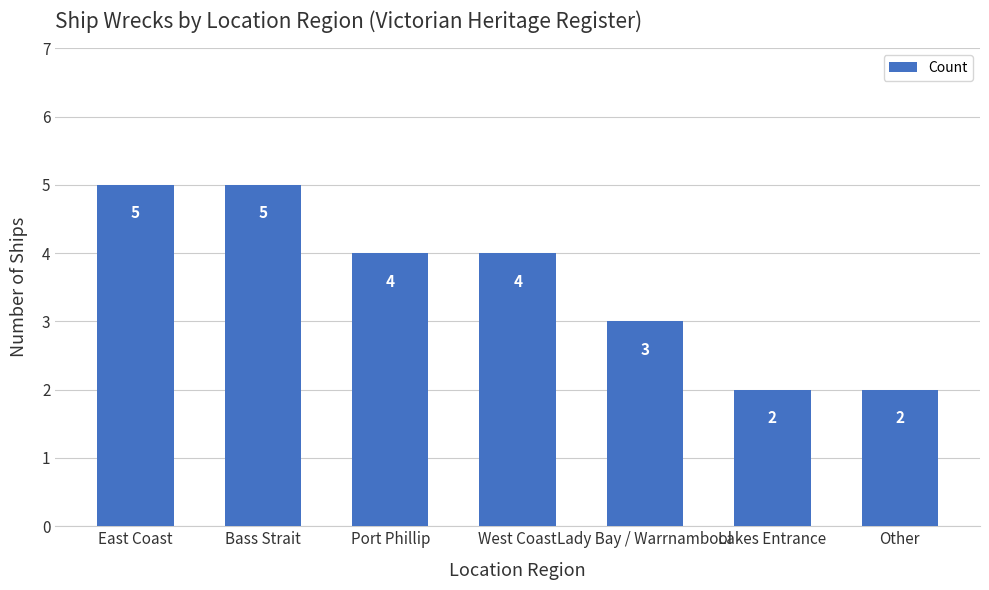

Which has a higher value, Lady Bay / Warrnambool or Bass Strait?

Bass Strait